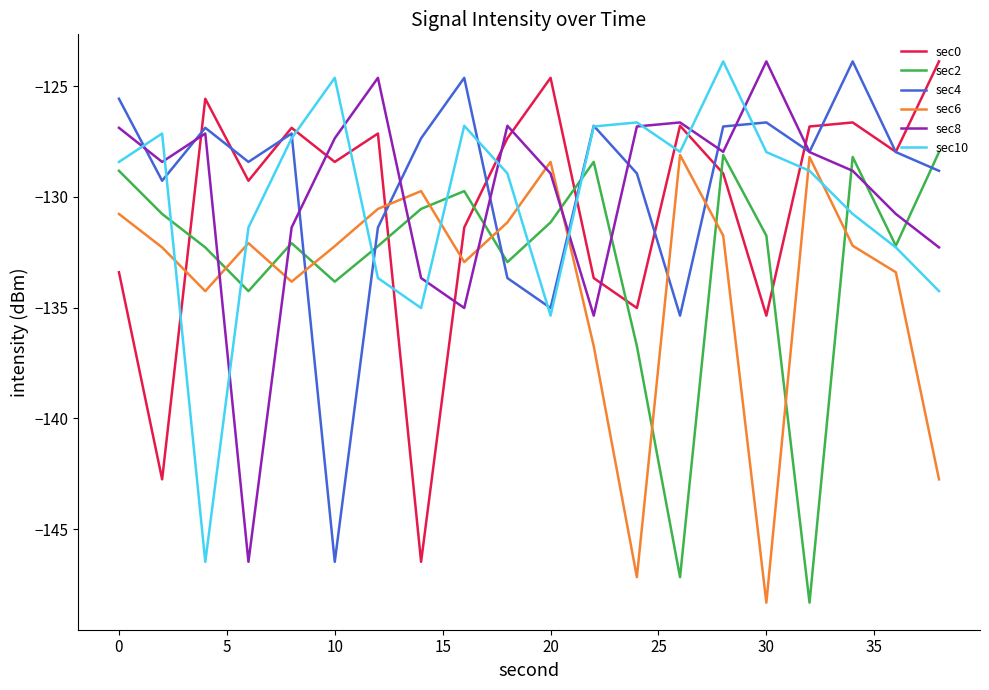

True or false: sec10 and sec0 cross at least once.

True